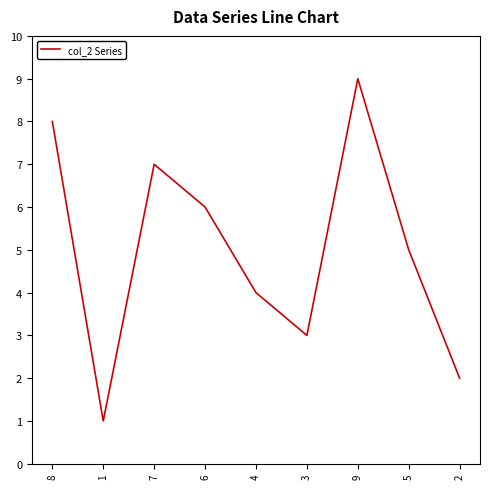

Which label corresponds to the largest value in the chart?

9